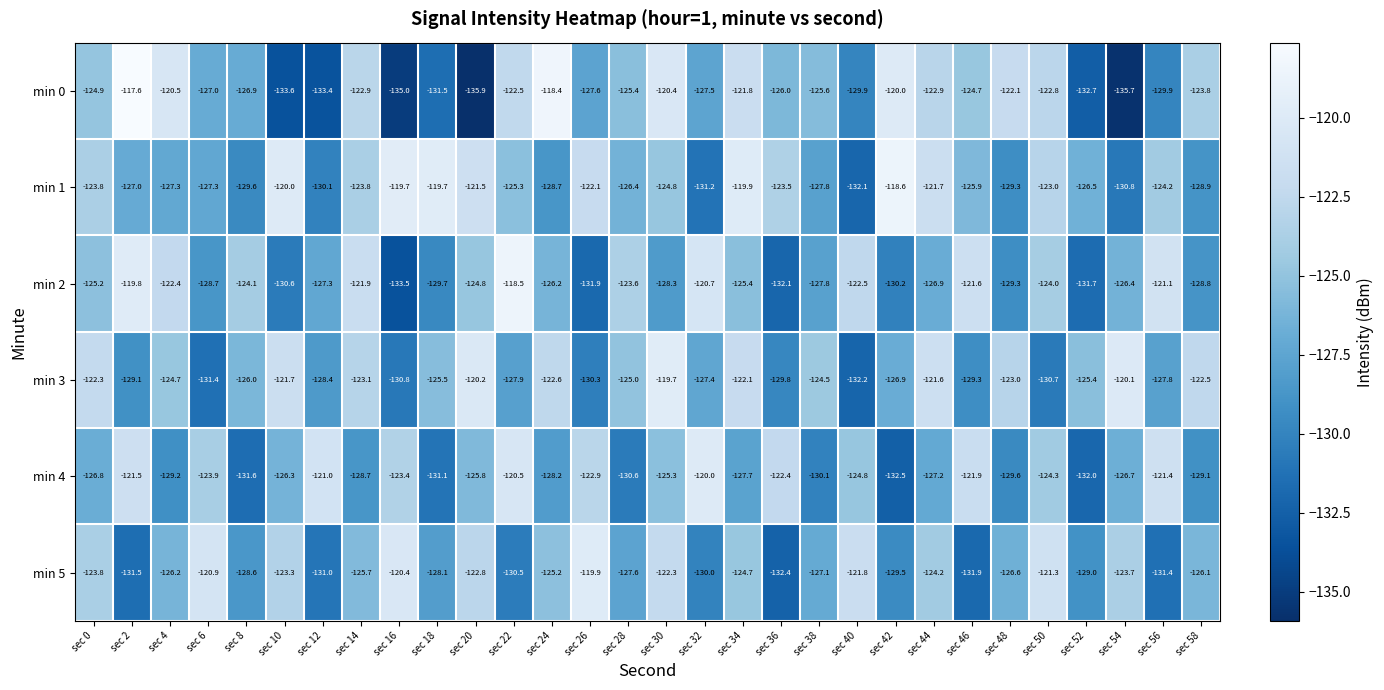

What is the total value across all series at sec 8?

-766.8